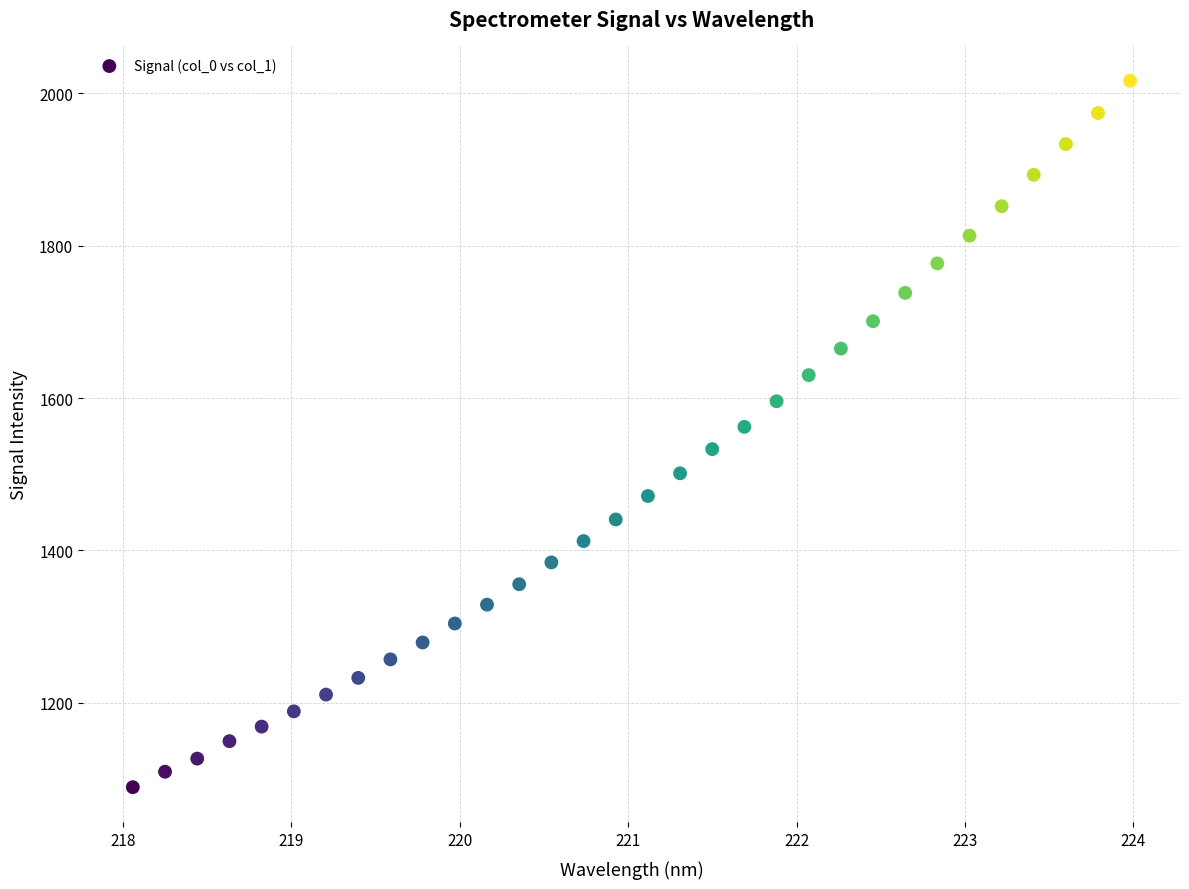

What is the range of X values (max minus min)?

5.9